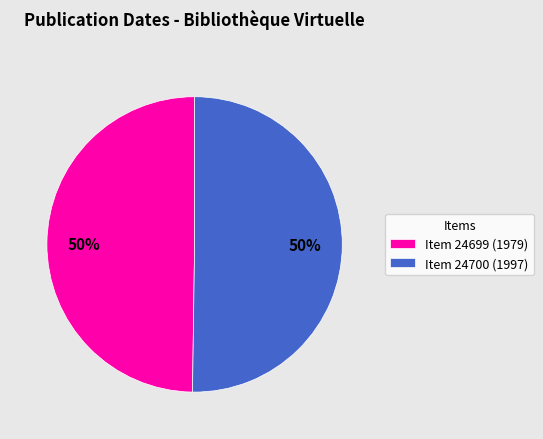

What percentage is the Item 24699 (1979) slice, to the nearest percent?

50%